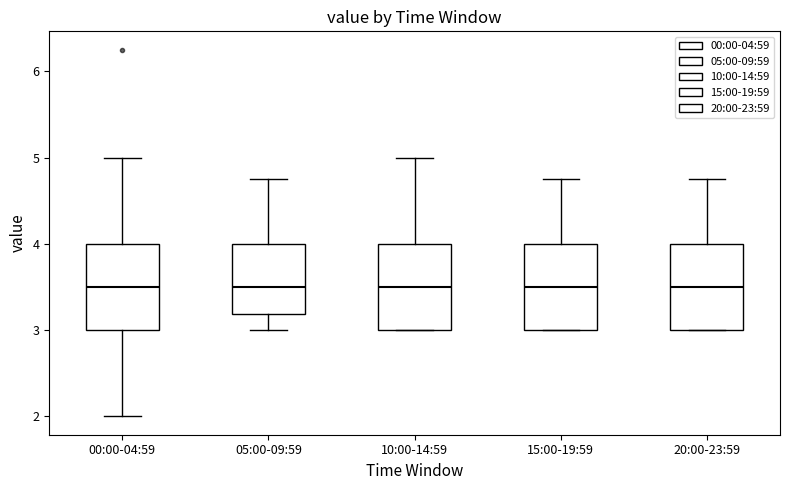

Reading left to right, transcribe this box plot: for each box, give where its median line is, the range the box spans, and where its two whiskers end, as read against the y-axis. The values are not printed on the chart, so give them approximately, as read against the axis.

00:00-04:59: median 3.5, box 3.0 to 4.0, whiskers 2.0 to 5.0
05:00-09:59: median 3.5, box 3.2 to 4.0, whiskers 3.0 to 4.8
10:00-14:59: median 3.5, box 3.0 to 4.0, whiskers 3.0 to 5.0
15:00-19:59: median 3.5, box 3.0 to 4.0, whiskers 3.0 to 4.8
20:00-23:59: median 3.5, box 3.0 to 4.0, whiskers 3.0 to 4.8